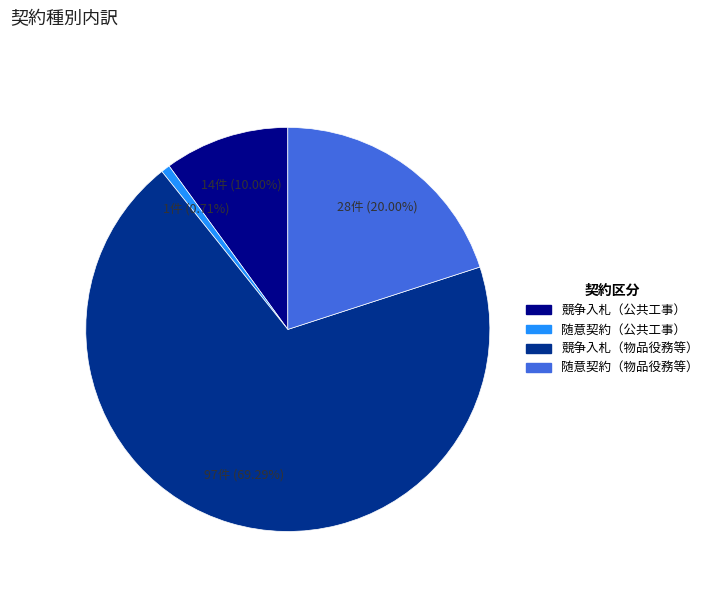

Which category accounts for the majority?

競争入札（物品役務等）